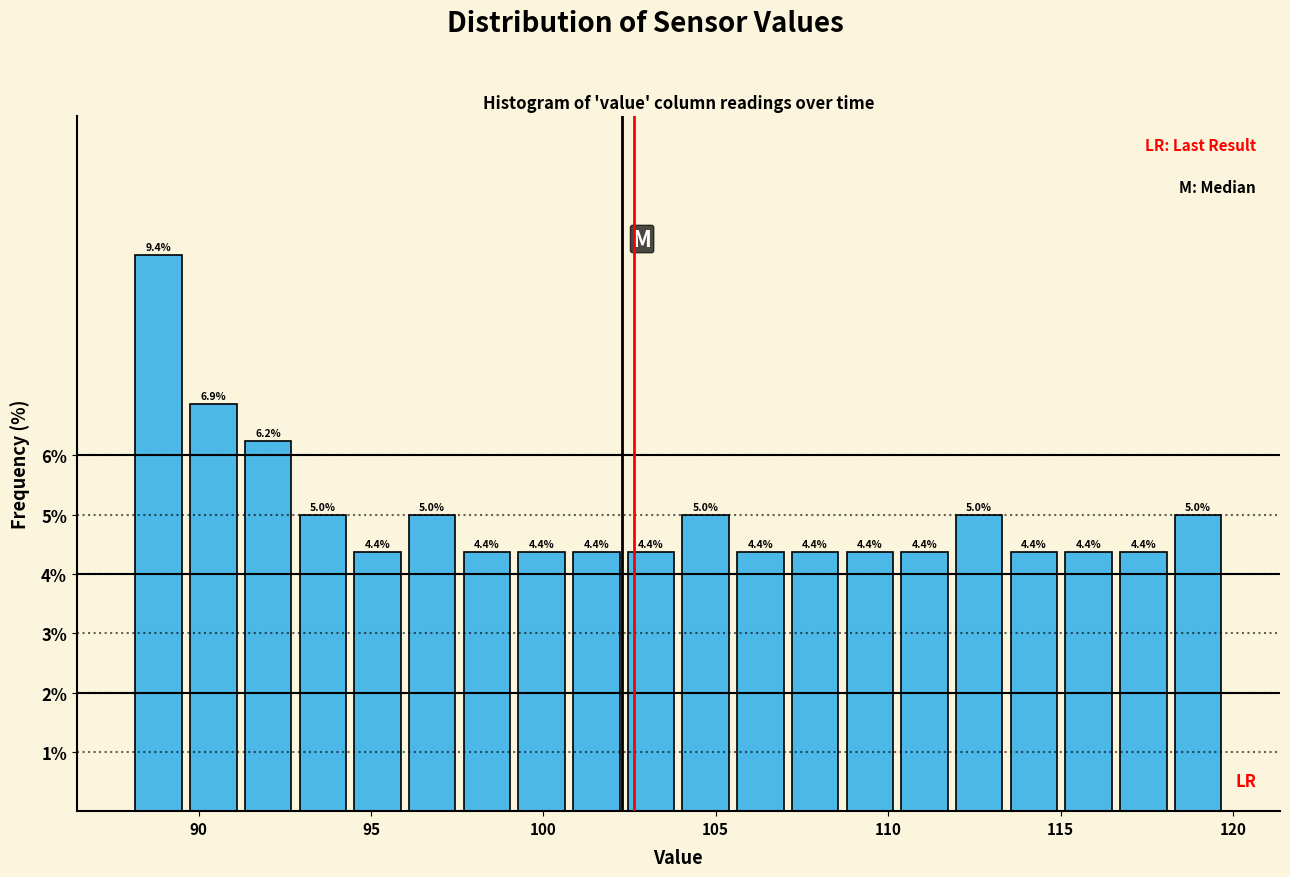

Read against the x-axis, roughly where is the centre of the tallest bar?

89.0